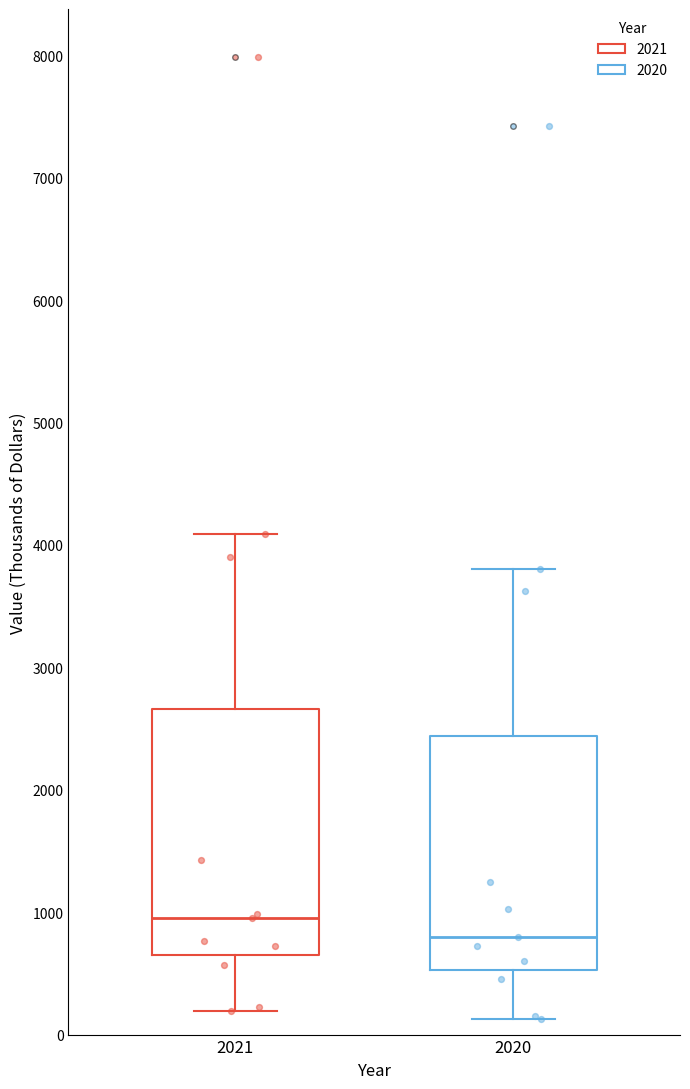

Which box is the tallest, from its lower edge to its upper edge?

2021